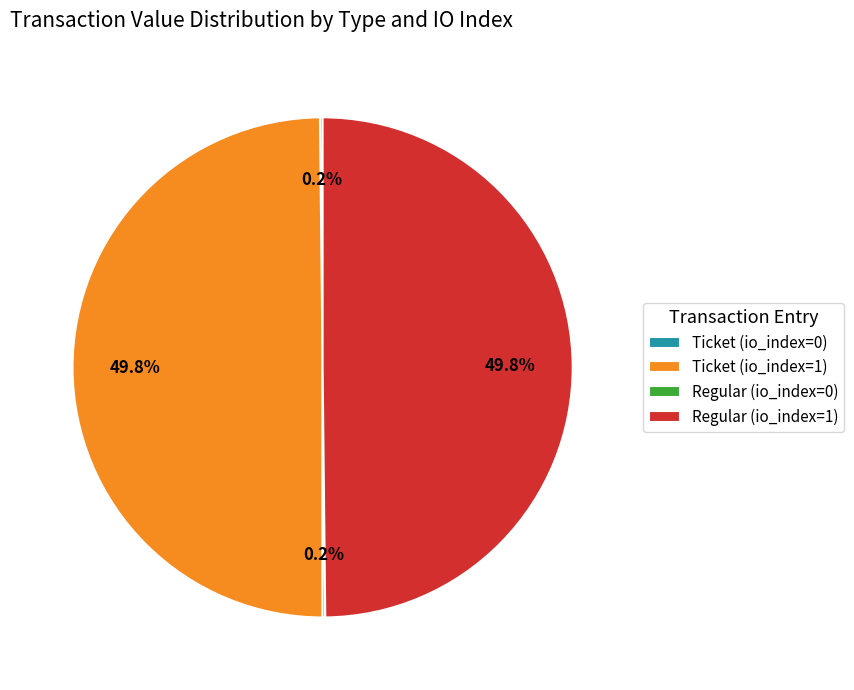

To the nearest percent, what is the difference between the largest and smallest slice percentages?

50%